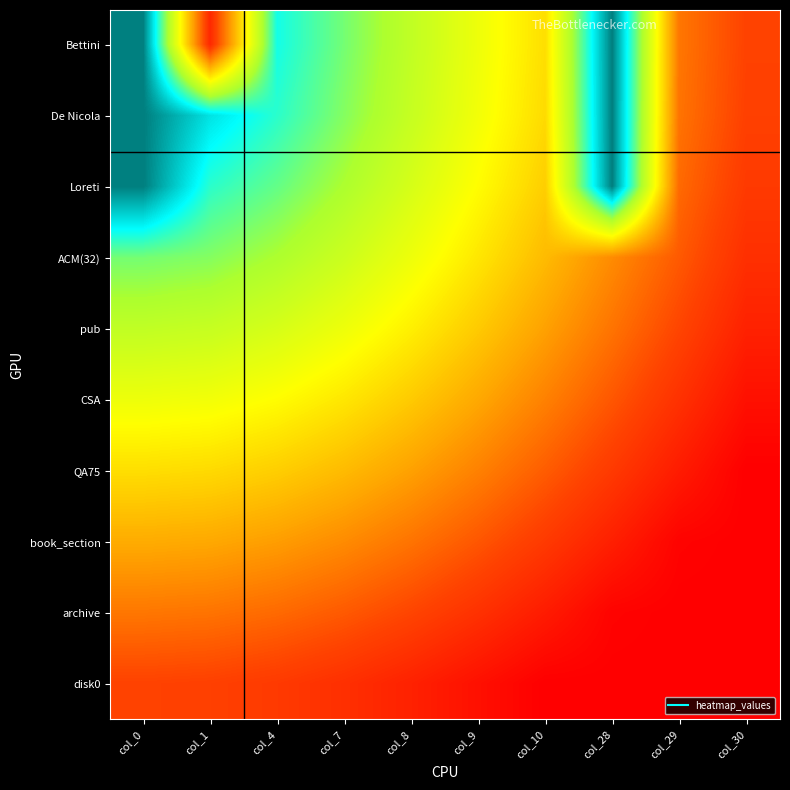

At col_30, list the series in order from largest to smallest.

Bettini, De Nicola, Loreti, ACM(32), pub, CSA, QA75, book_section, archive, disk0